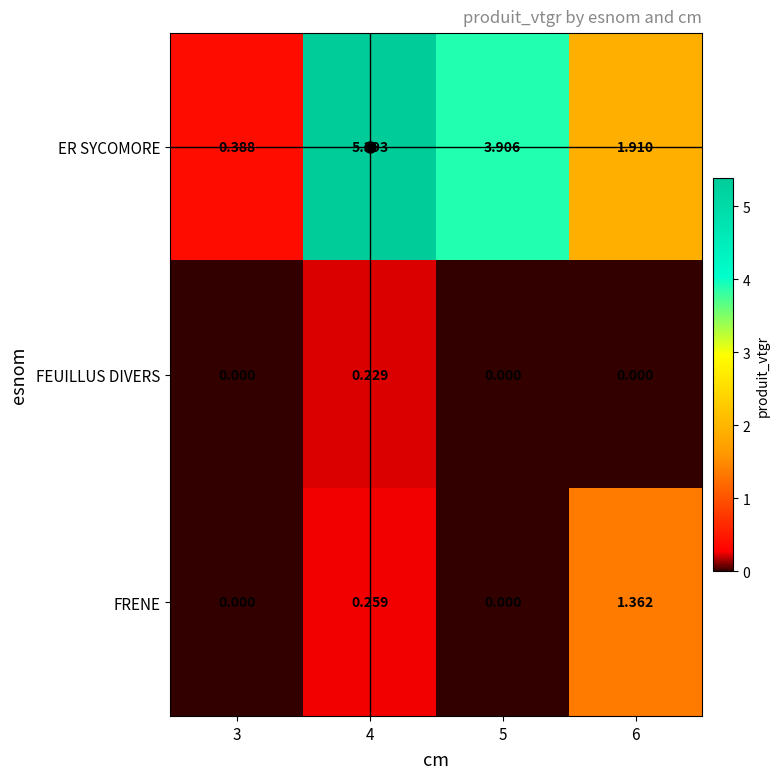

Is the value of FRENE at 4 greater than the value of FEUILLUS DIVERS at 6?

Yes